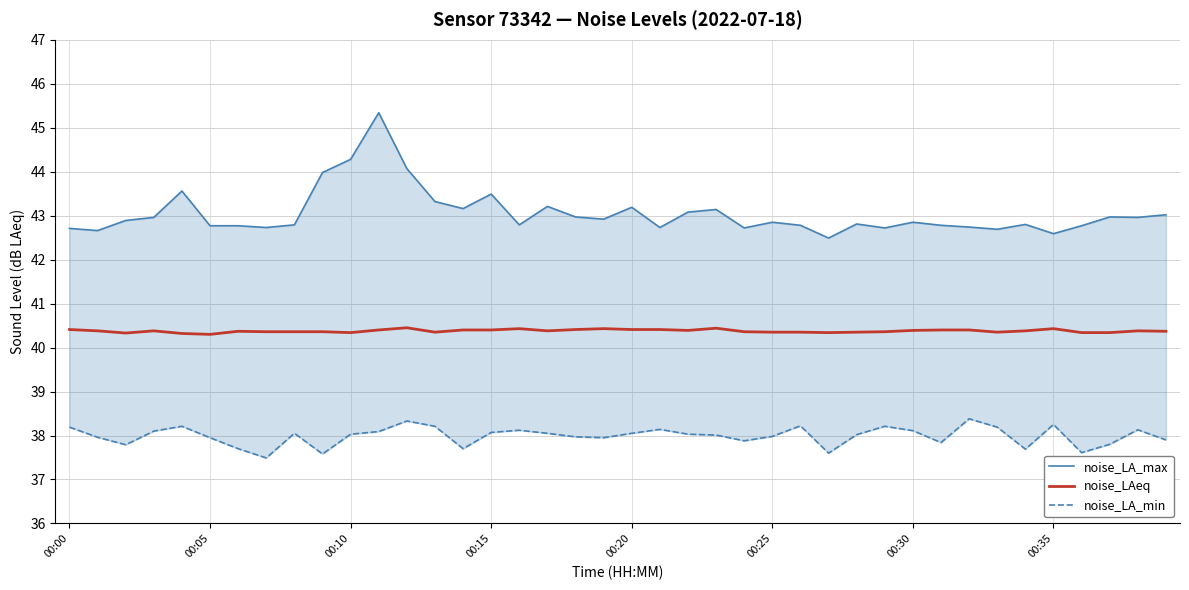

What are all the series names shown in the legend?

noise_LA_max, noise_LAeq, noise_LA_min